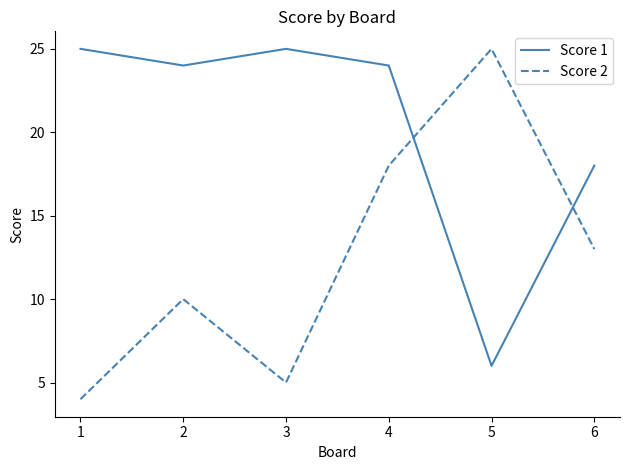

What is the sum of all Score 2 values?

75